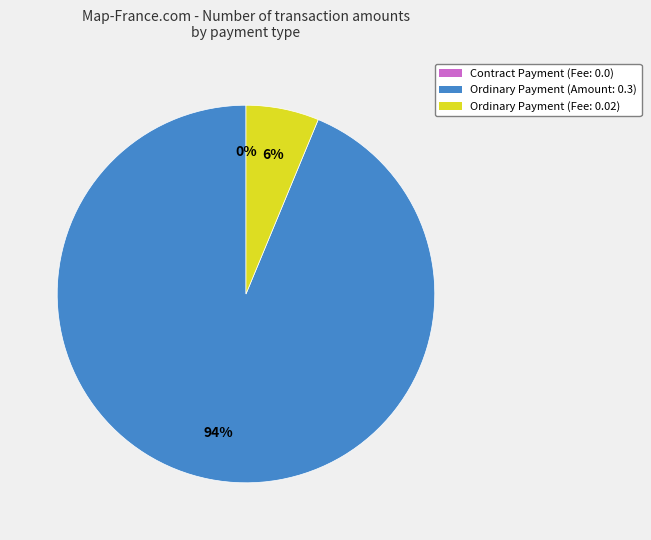

To the nearest percent, what percentage of the pie is Ordinary Payment (Fee: 0.02)?

6%